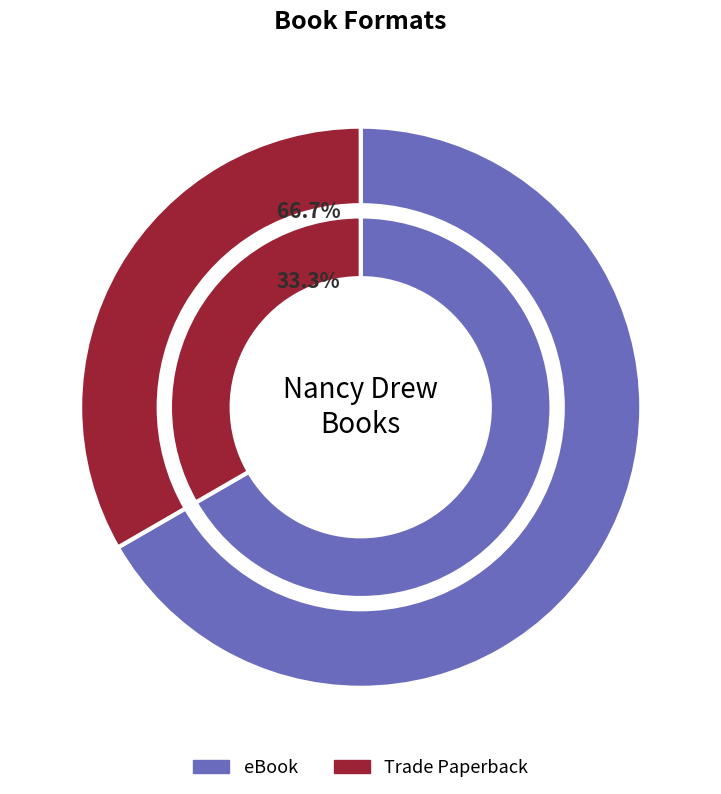

To the nearest percent, what percentage of the pie is Trade Paperback?

33%